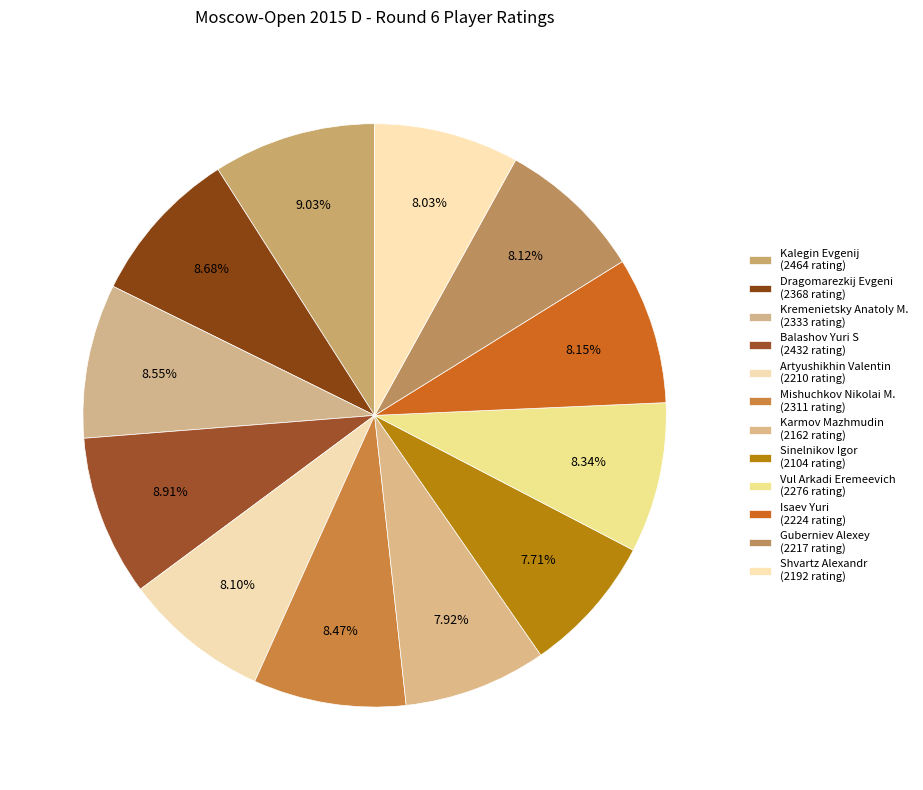

How many slices are in this pie chart?

12